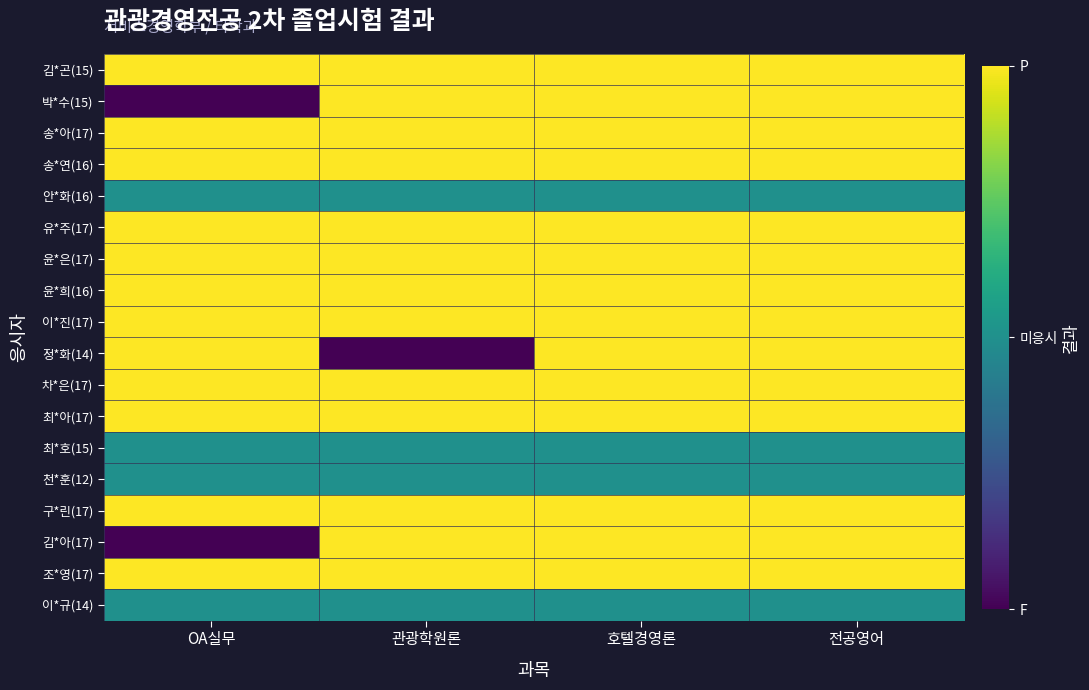

Reading left to right, extract all data points from this chart.

김*곤(15): OA실무=2	관광학원론=2	호텔경영론=2	전공영어=2
박*수(15): OA실무=0	관광학원론=2	호텔경영론=2	전공영어=2
송*아(17): OA실무=2	관광학원론=2	호텔경영론=2	전공영어=2
송*연(16): OA실무=2	관광학원론=2	호텔경영론=2	전공영어=2
안*화(16): OA실무=1	관광학원론=1	호텔경영론=1	전공영어=1
유*주(17): OA실무=2	관광학원론=2	호텔경영론=2	전공영어=2
윤*은(17): OA실무=2	관광학원론=2	호텔경영론=2	전공영어=2
윤*희(16): OA실무=2	관광학원론=2	호텔경영론=2	전공영어=2
이*진(17): OA실무=2	관광학원론=2	호텔경영론=2	전공영어=2
정*화(14): OA실무=2	관광학원론=0	호텔경영론=2	전공영어=2
차*은(17): OA실무=2	관광학원론=2	호텔경영론=2	전공영어=2
최*아(17): OA실무=2	관광학원론=2	호텔경영론=2	전공영어=2
최*호(15): OA실무=1	관광학원론=1	호텔경영론=1	전공영어=1
천*훈(12): OA실무=1	관광학원론=1	호텔경영론=1	전공영어=1
구*린(17): OA실무=2	관광학원론=2	호텔경영론=2	전공영어=2
김*아(17): OA실무=0	관광학원론=2	호텔경영론=2	전공영어=2
조*영(17): OA실무=2	관광학원론=2	호텔경영론=2	전공영어=2
이*규(14): OA실무=1	관광학원론=1	호텔경영론=1	전공영어=1